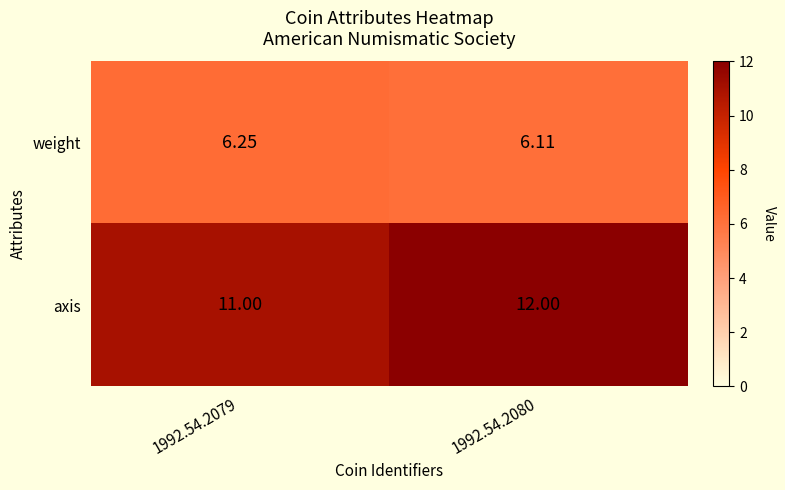

How many distinct data groups are displayed?

2